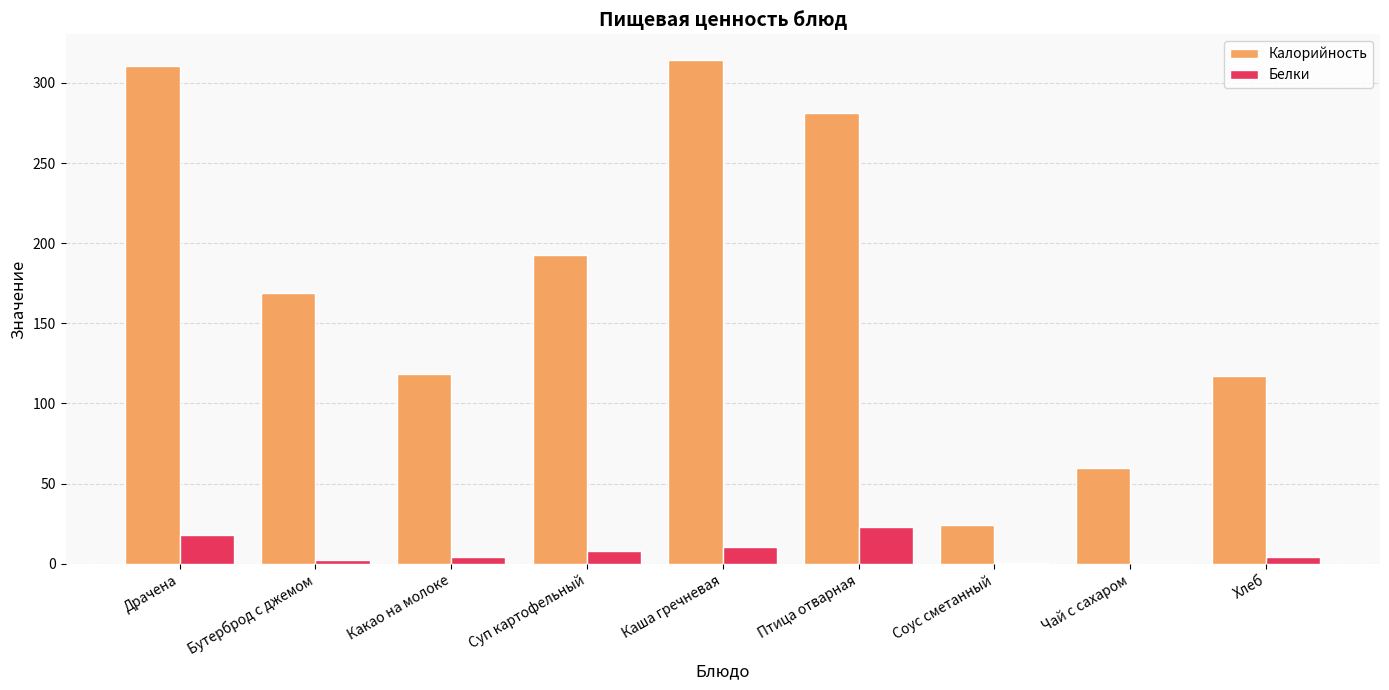

Between Соус сметанный and Хлеб, which series saw the biggest shift?

Калорийность